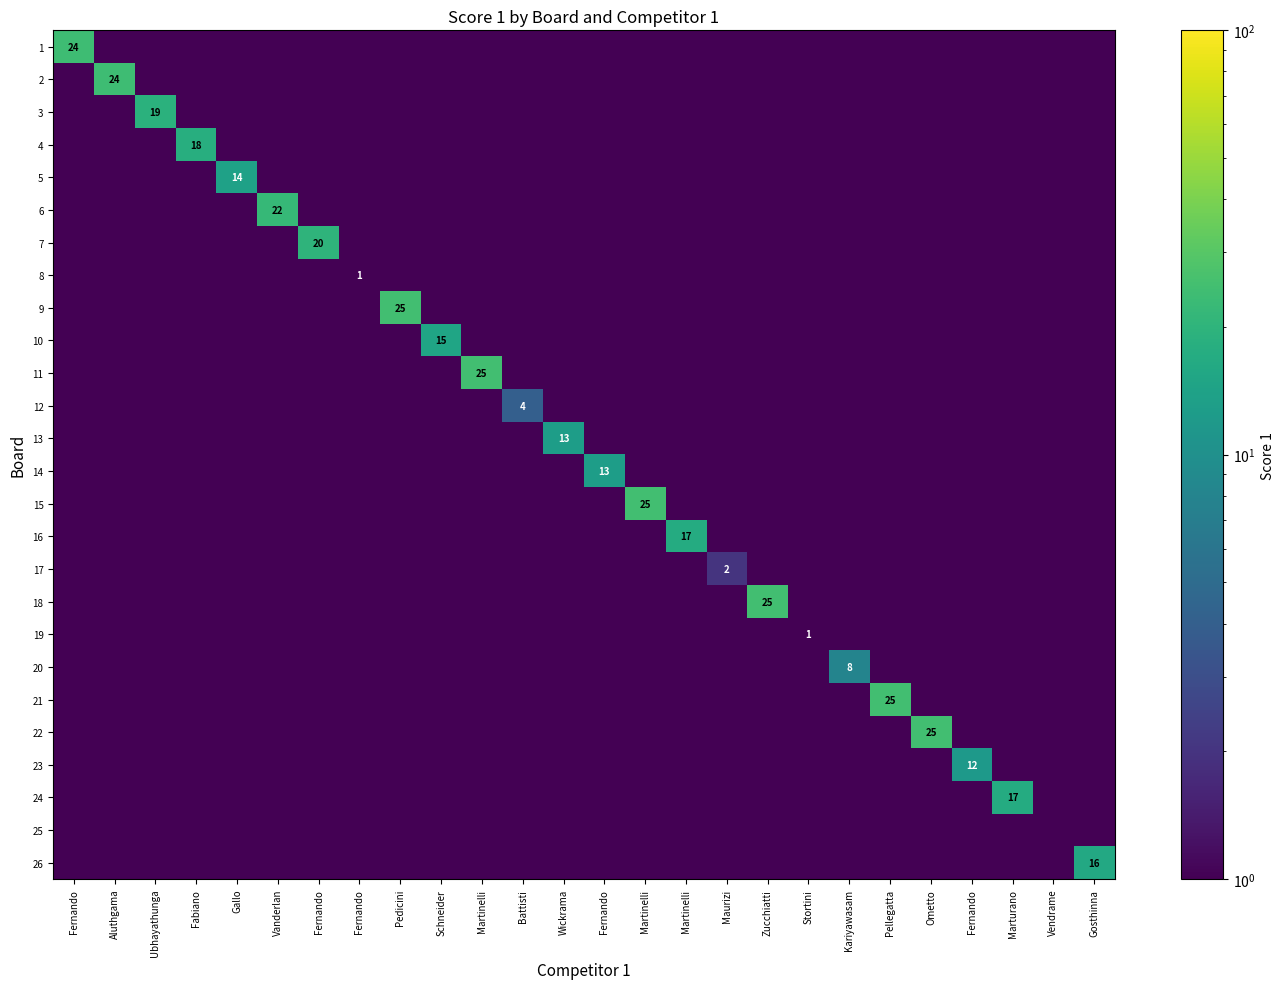

True or false: 3 has a value of 0.7 at Fernando.

False